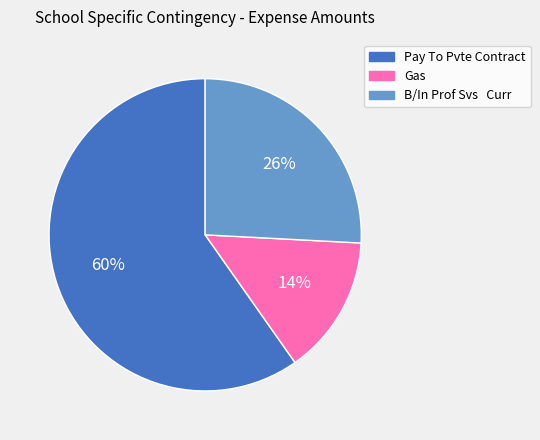

Count the number of slices in the pie.

3